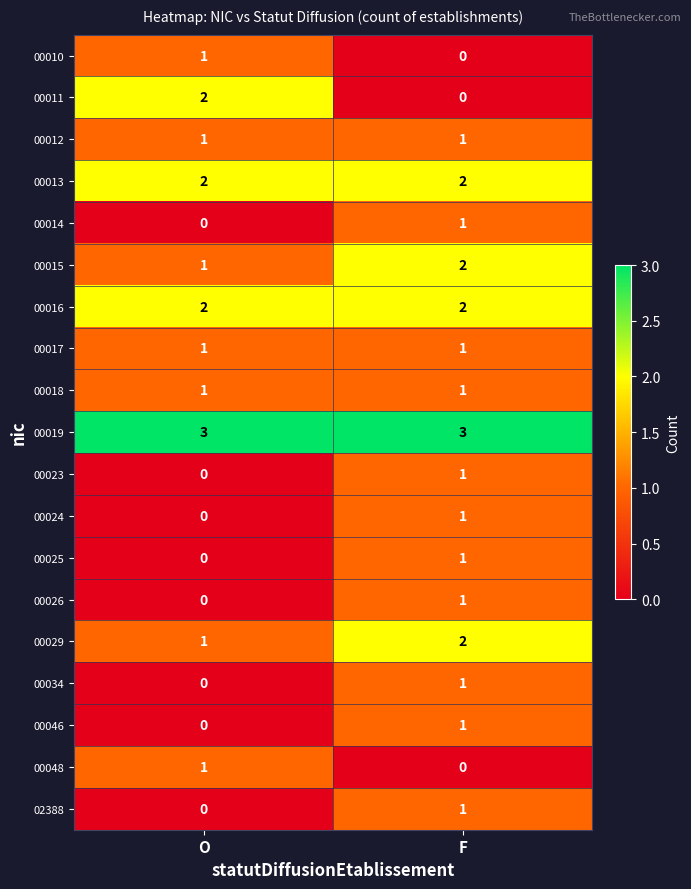

What is the greatest value displayed?

3